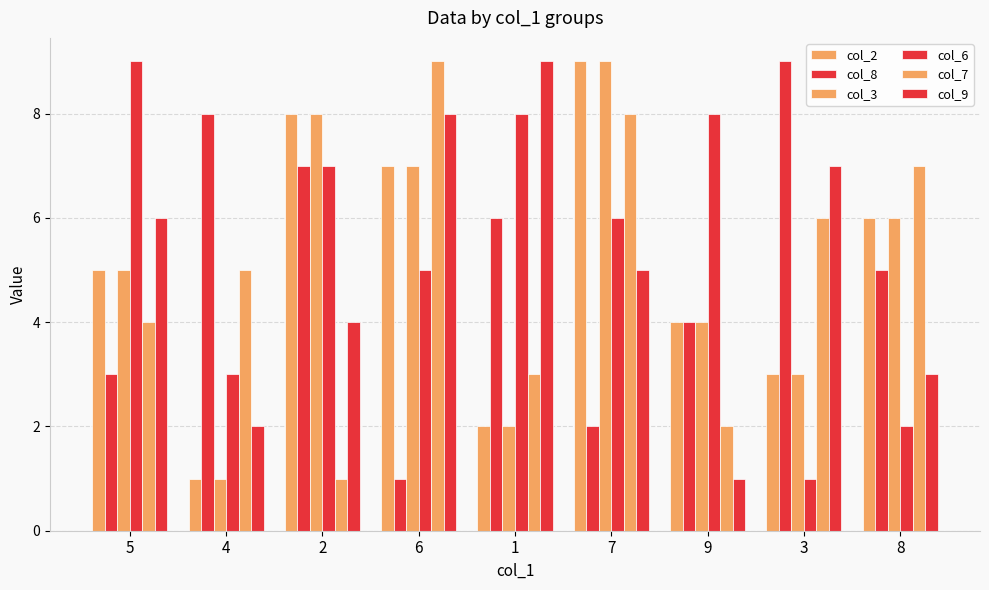

Count the number of data series in this chart.

6